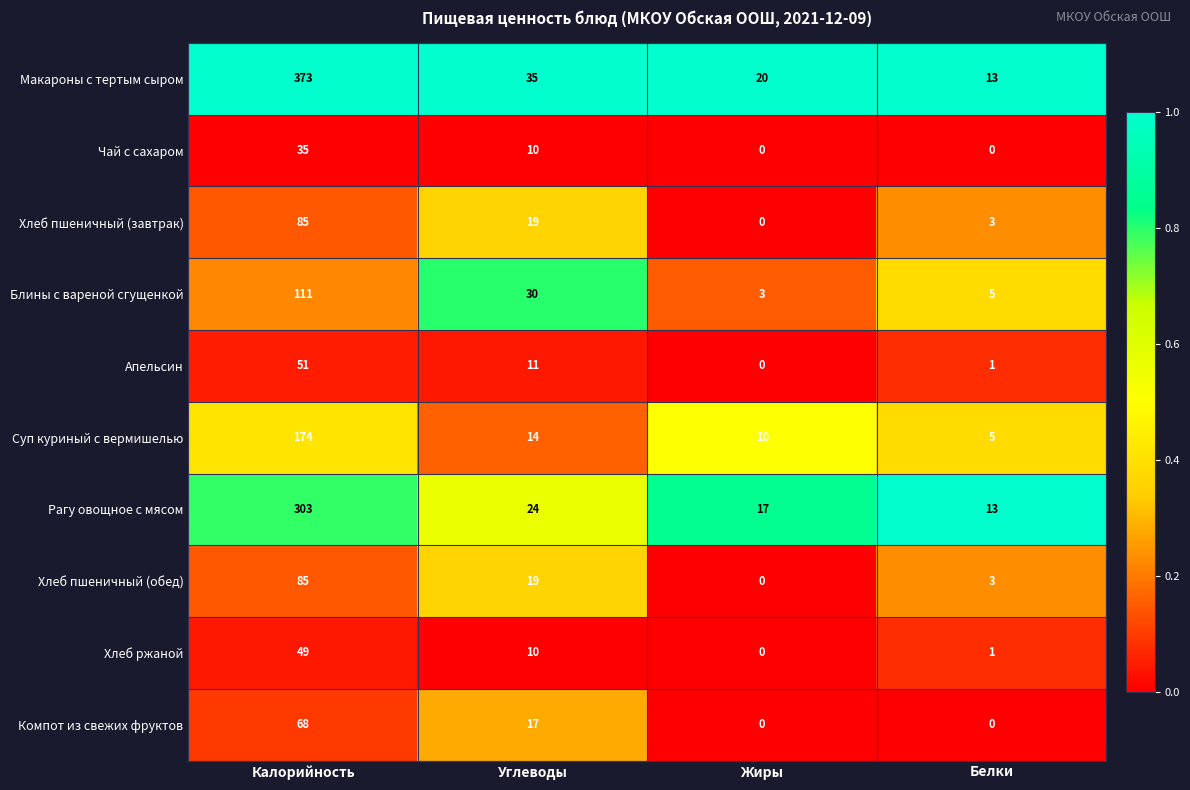

At which label does Хлеб ржаной first exceed 10?

Калорийность